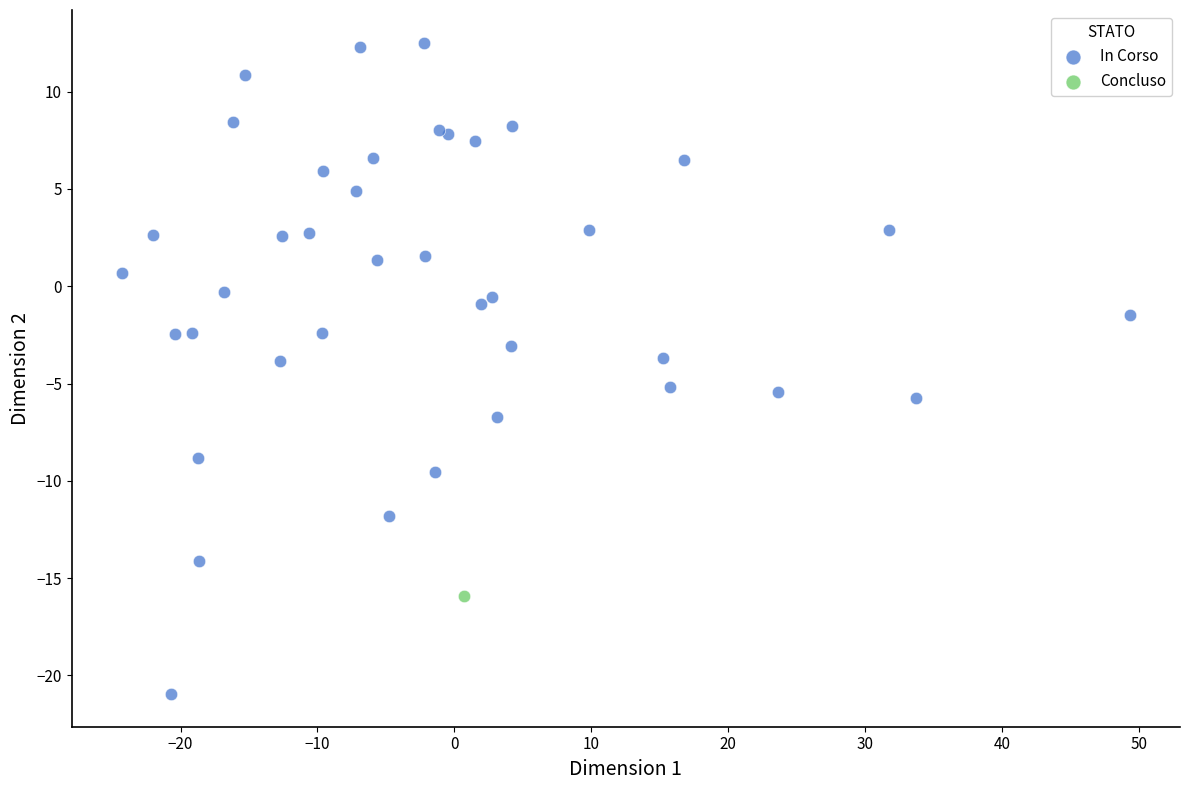

What are all the series names shown in the legend?

In Corso, Concluso